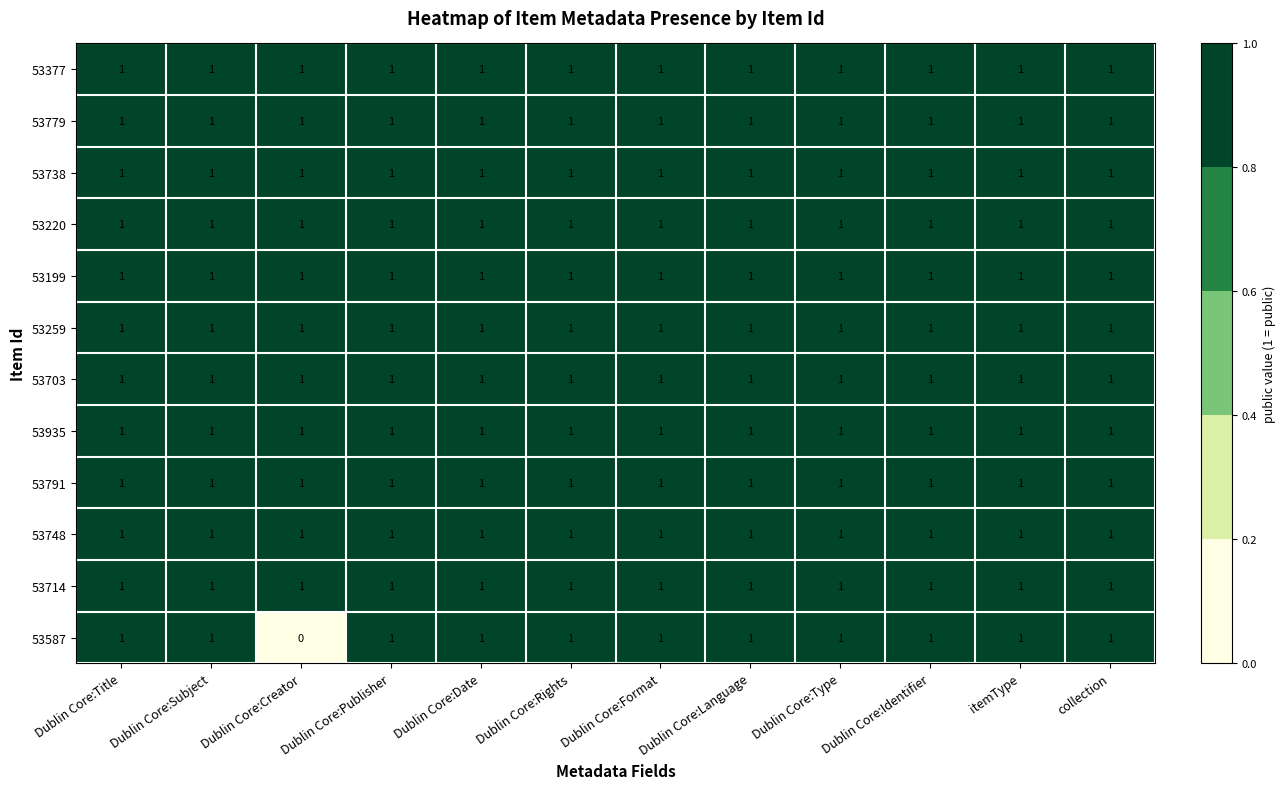

Which series has the widest spread of values?

53587